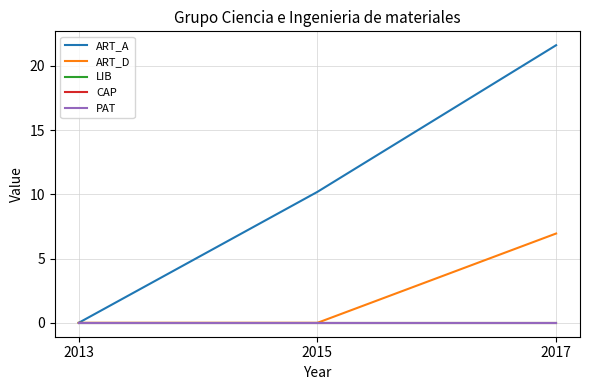

Does the chart have visible grid lines?

Yes